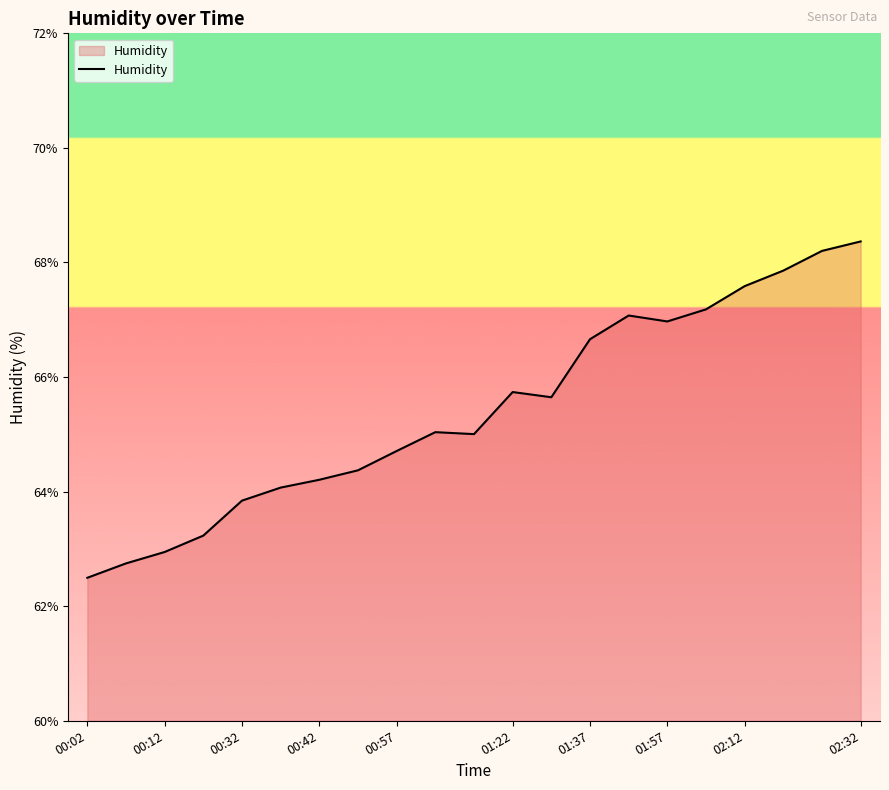

What is the maximum value shown in the chart?

68.4